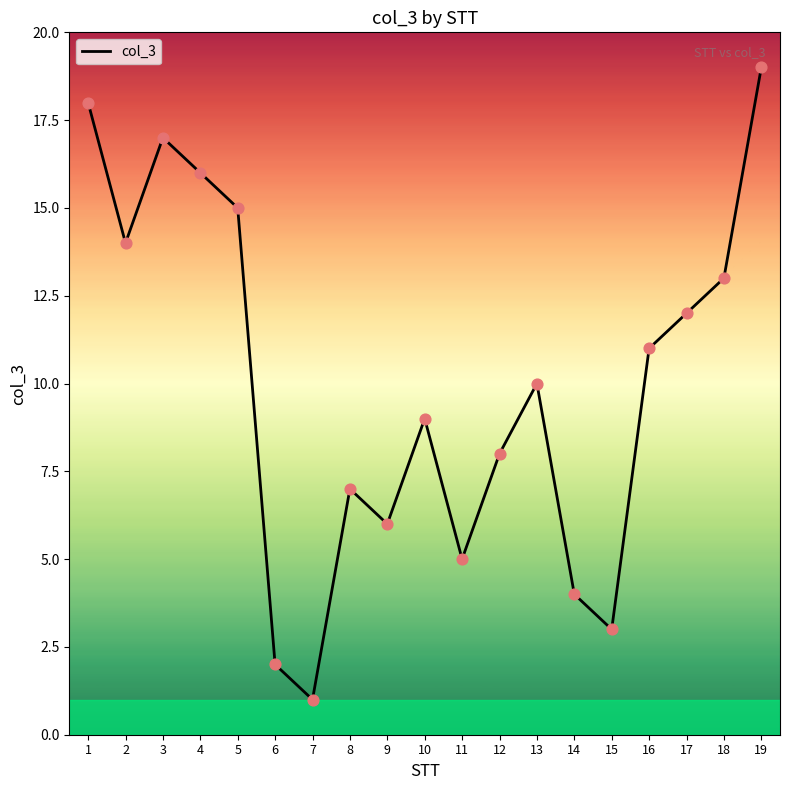

Which has a higher value, 12 or 10?

10